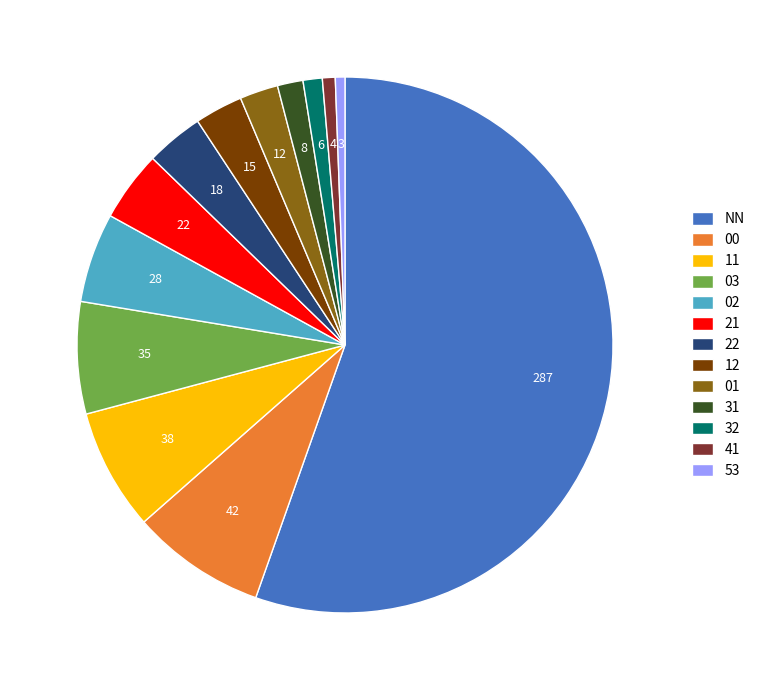

Is the sum of 01 and NN greater than half?

Yes